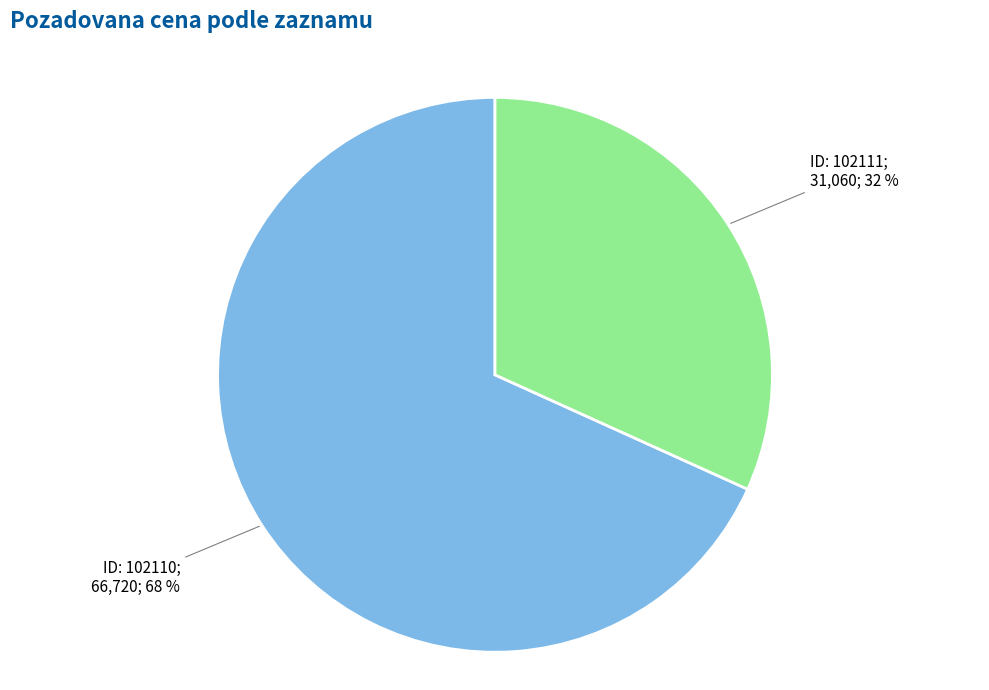

To the nearest percent, what is the difference between the largest and smallest slice percentages?

36%